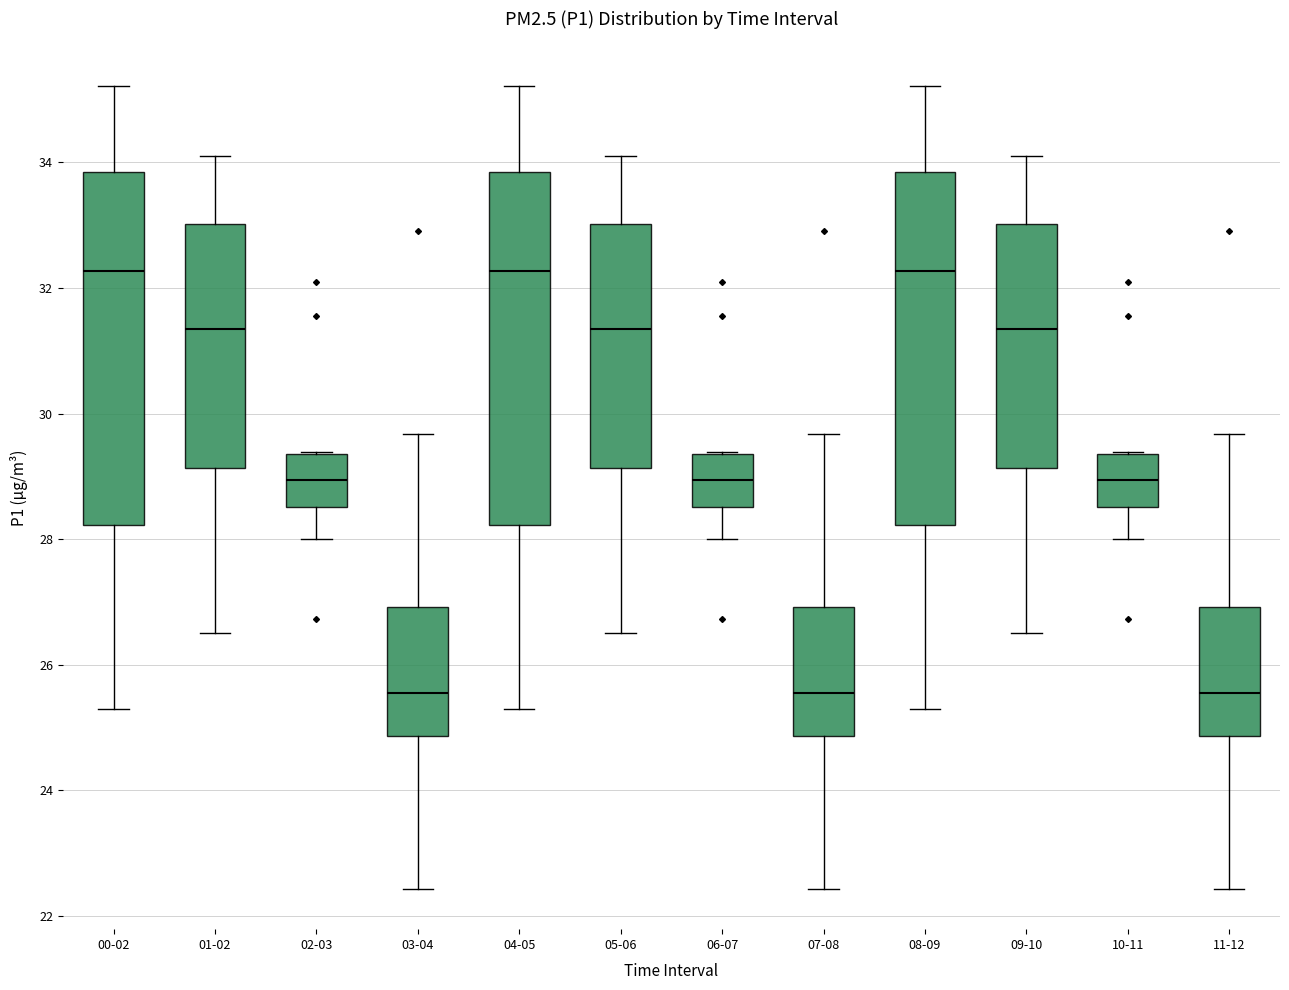

Where is the upper edge of the box for 10-11 on the y-axis? The values are not printed on the chart, so give them approximately, as read against the axis.

29.4